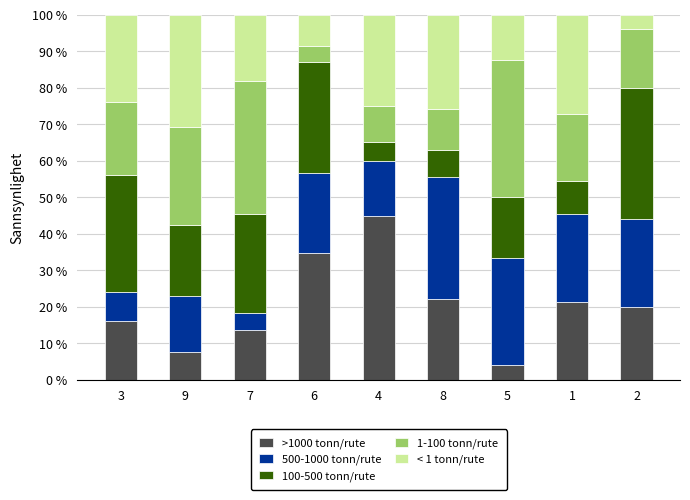

What is the maximum value for >1000 tonn/rute?

45.0